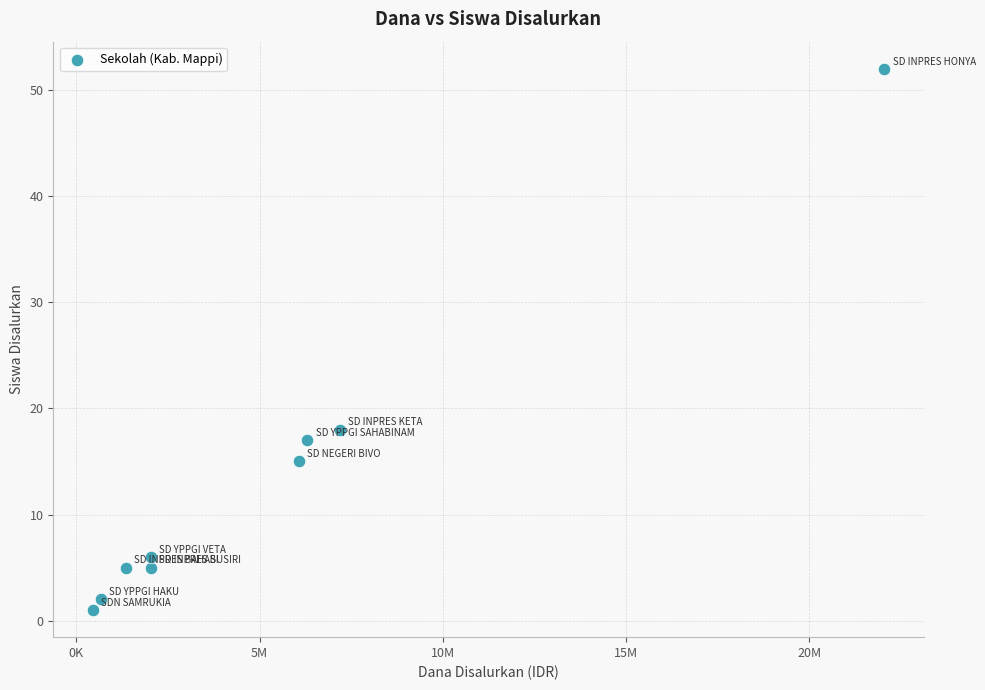

What Y value in the scatter plot is closest to 26?

18